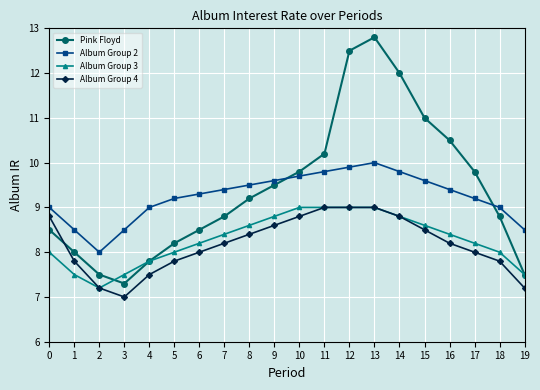

Read the Album Group 4 value at 15.

8.5